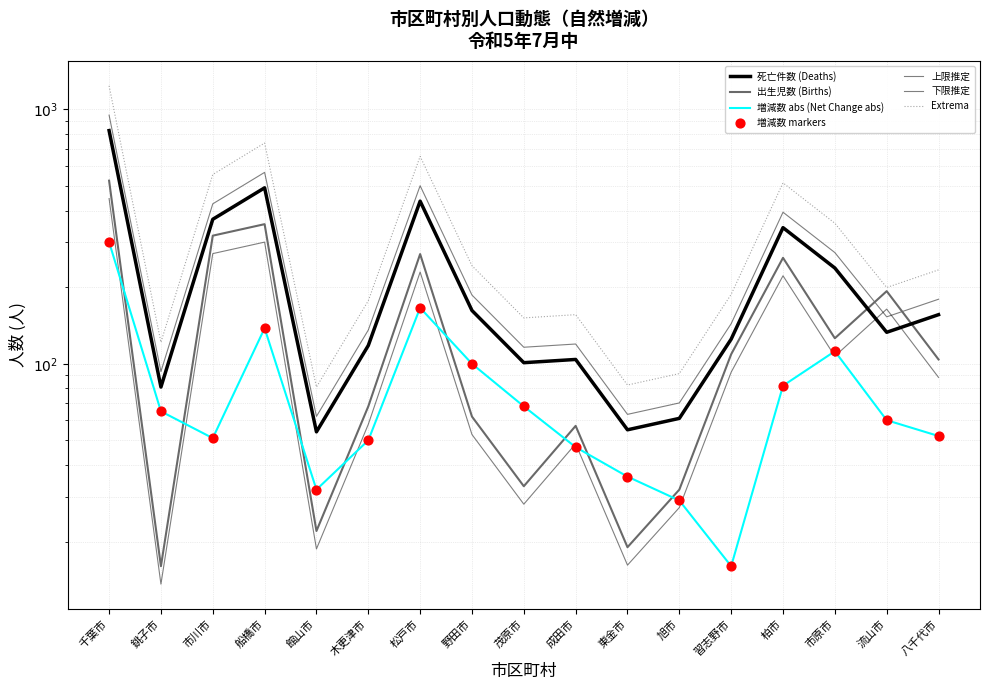

Is the value of 出生児数 at 旭市 greater than the value of 死亡件数 at 野田市?

No